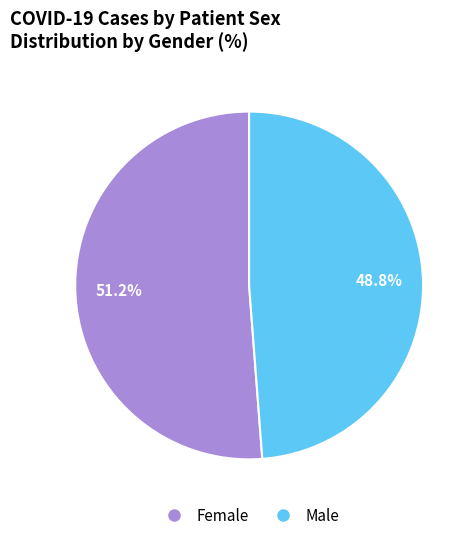

Does any single category account for the majority?

Yes